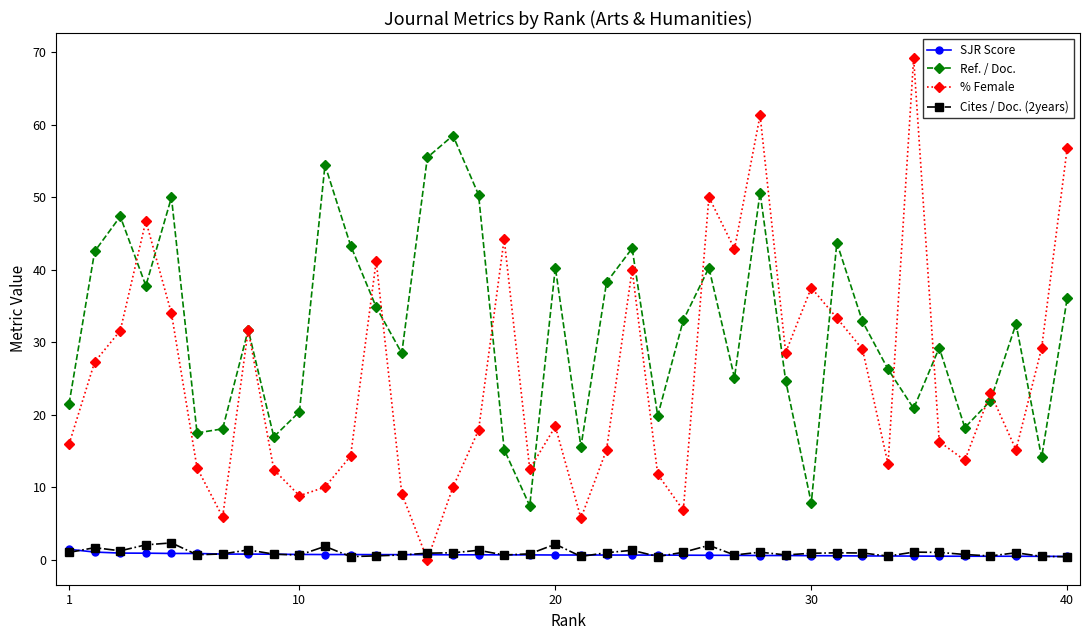

Which series has the largest total across all categories?

Ref. / Doc.